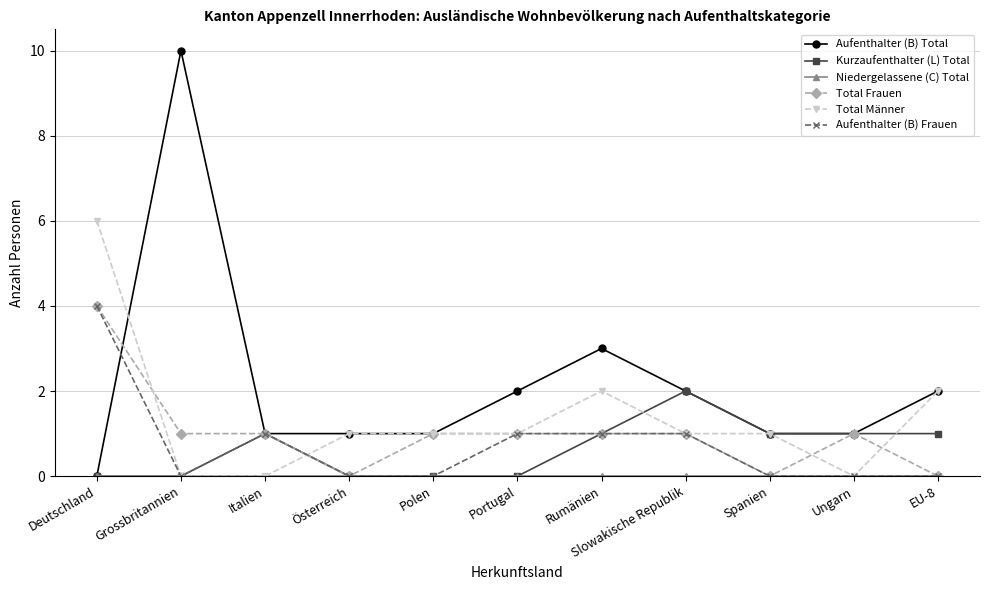

At which label does Total Männer first exceed 1?

Deutschland